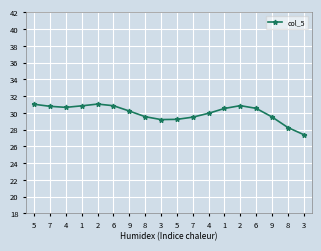

Reading left to right, transcribe all the data shown in this chart.

31.0	30.8	30.7	30.8	31.1	30.9	30.2	29.5	29.2	29.2	29.5	30.0	30.5	30.9	30.5	29.5	28.3	27.4